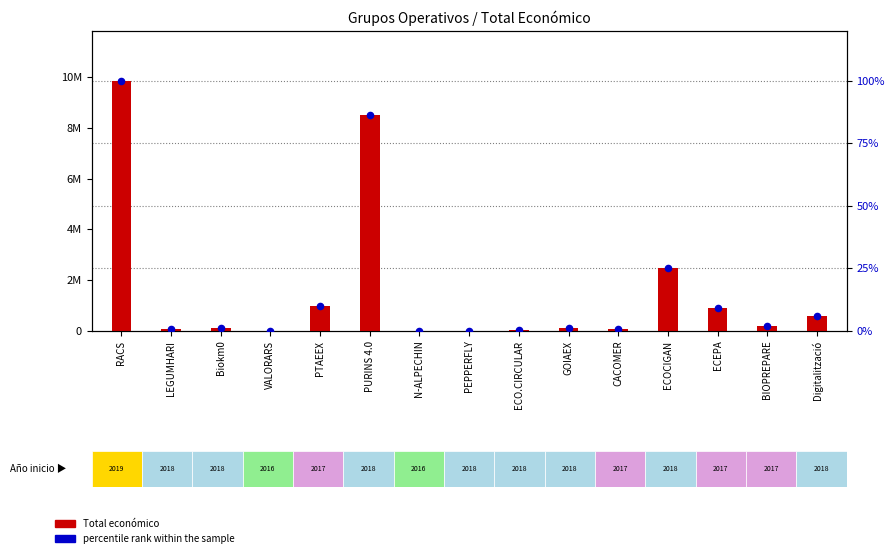

What are all the series names shown in the legend?

Total económico, percentile rank within the sample